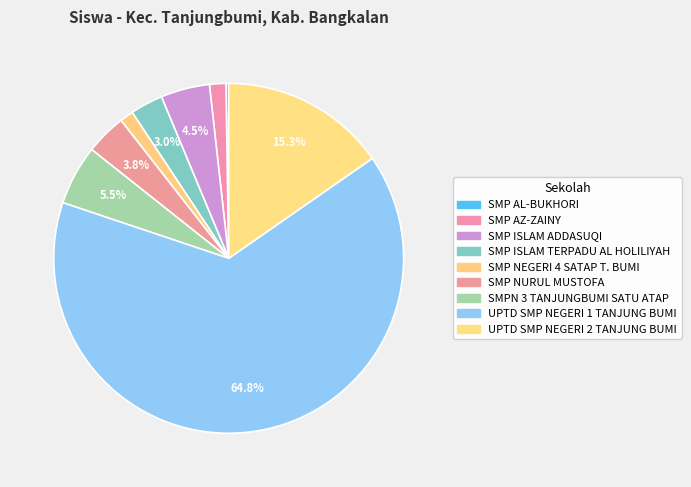

Is there a majority slice in this chart?

Yes